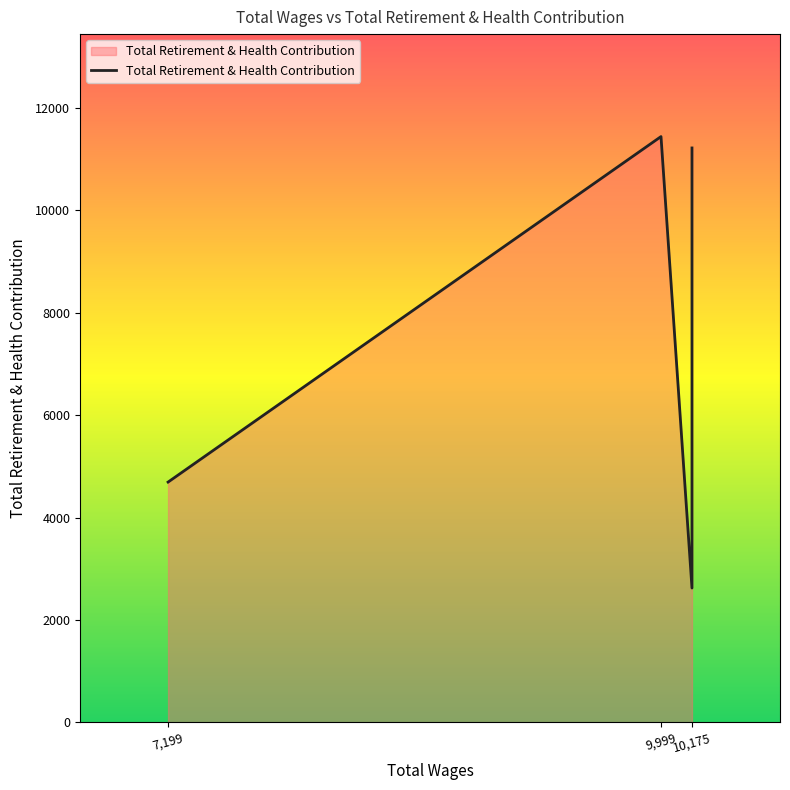

List the labels in order of value, largest first.

9999.0, 10175.0, 10175.0, 10175.0, 7199.0, 10175.0